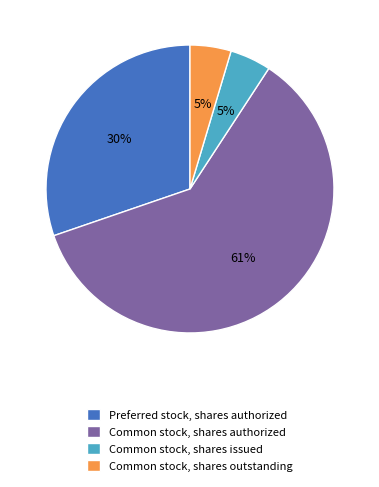

Is it true that Preferred stock, shares authorized is 43% of the pie?

False